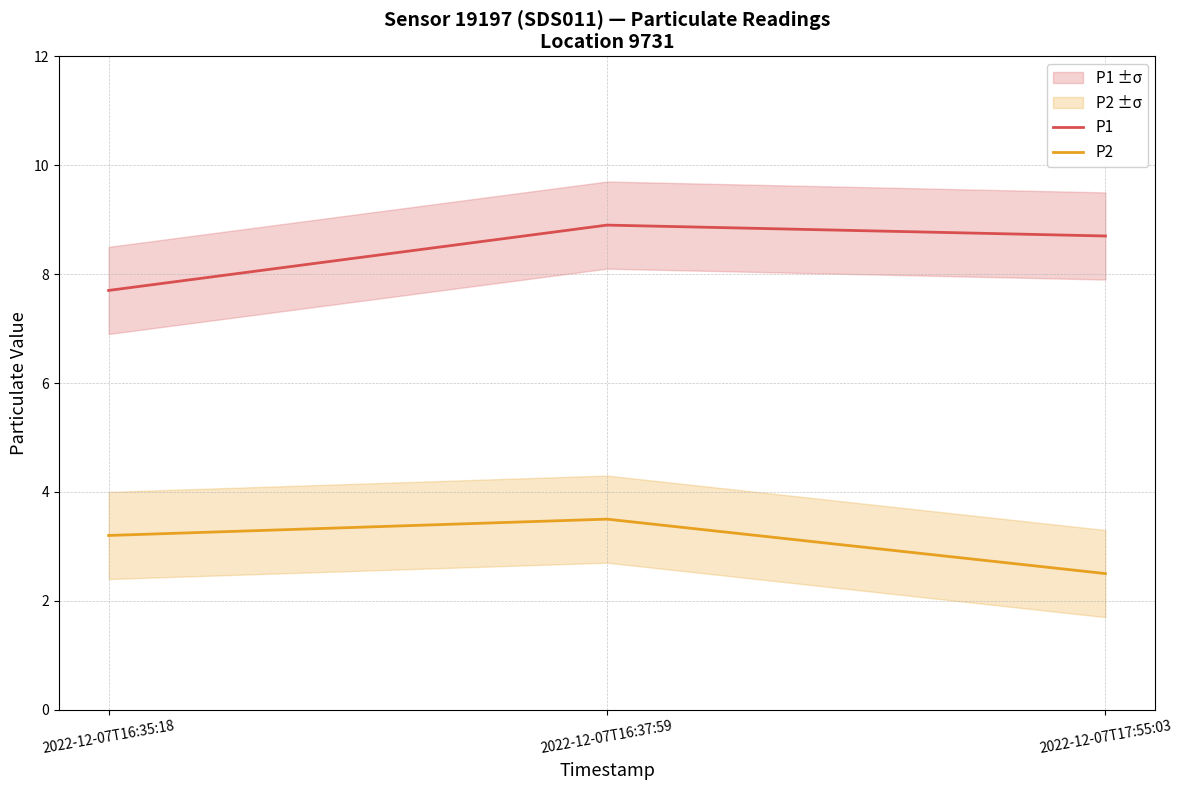

At which label is P1 closest to 8?

2022-12-07T16:35:18